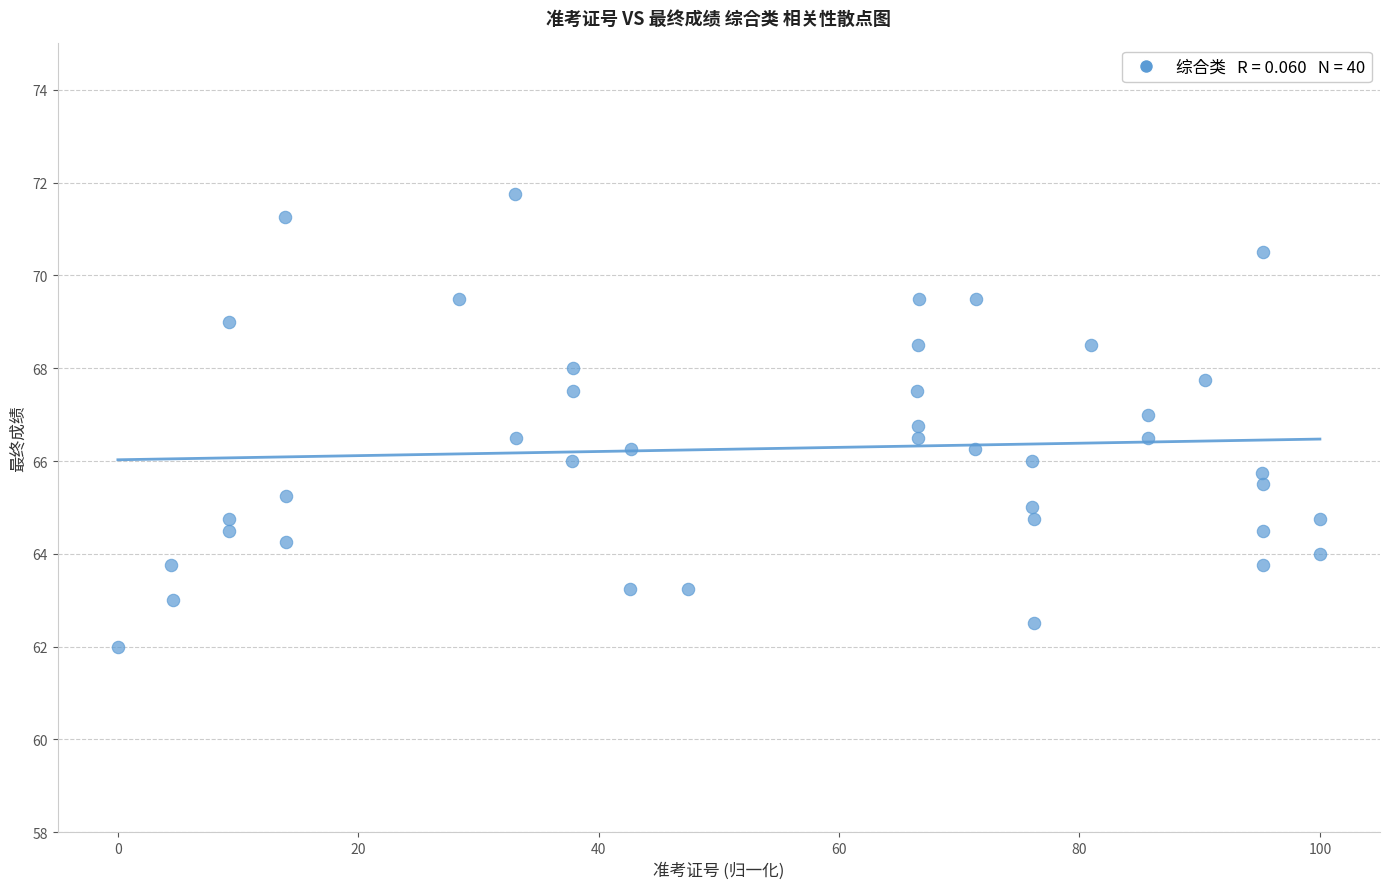

What is the range of X values (max minus min)?

100.0